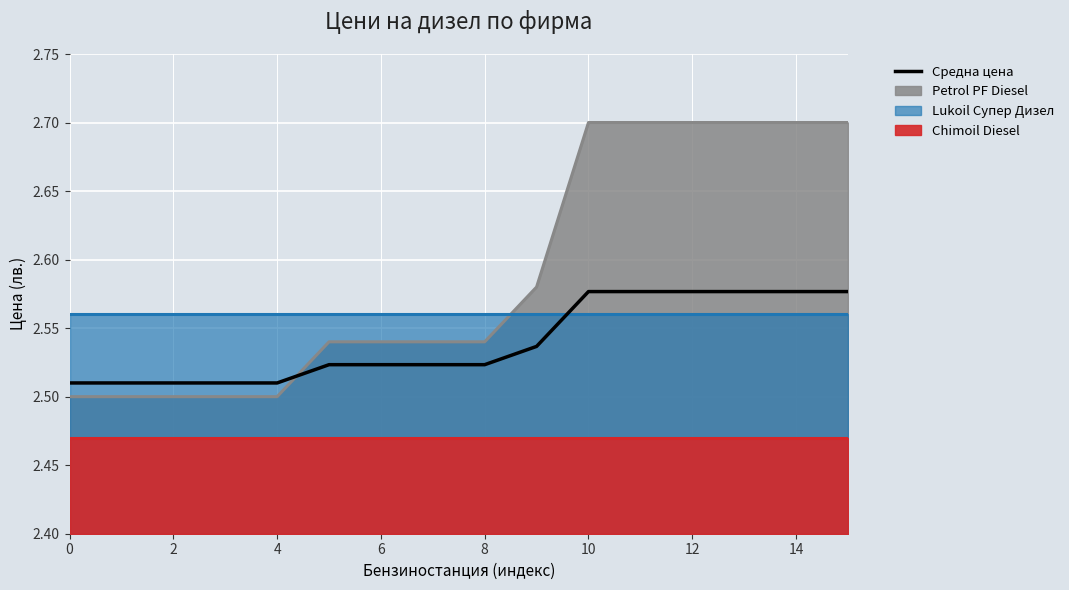

Approximately how many times larger is the value at 16 compared to 15?

1.0